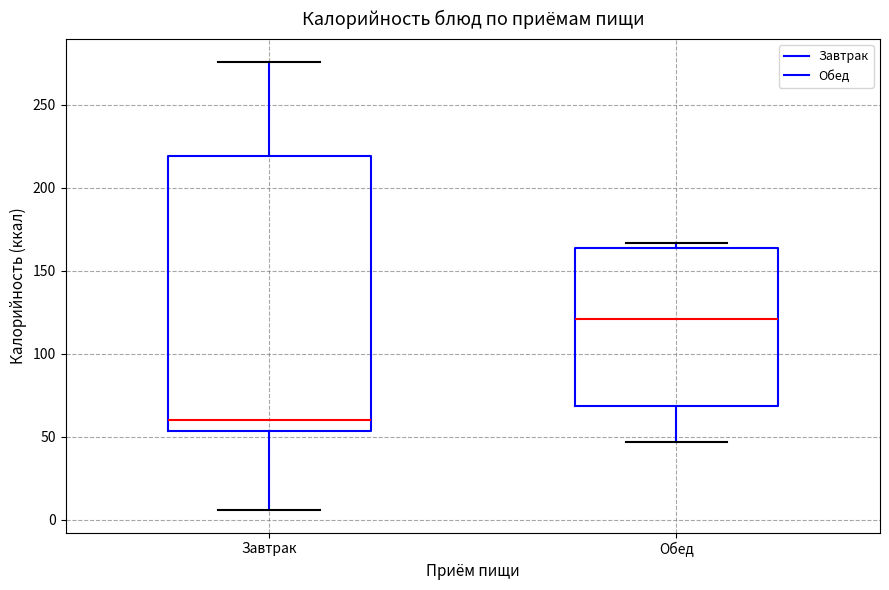

Reading left to right, read every box against the y-axis: the position of its median line, the range the box covers, and the ends of its whiskers. The values are not printed on the chart, so give them approximately, as read against the axis.

Завтрак: median 60, box 55 to 220, whiskers 5 to 275
Обед: median 120, box 70 to 165, whiskers 45 to 165 (just above the box's upper edge)